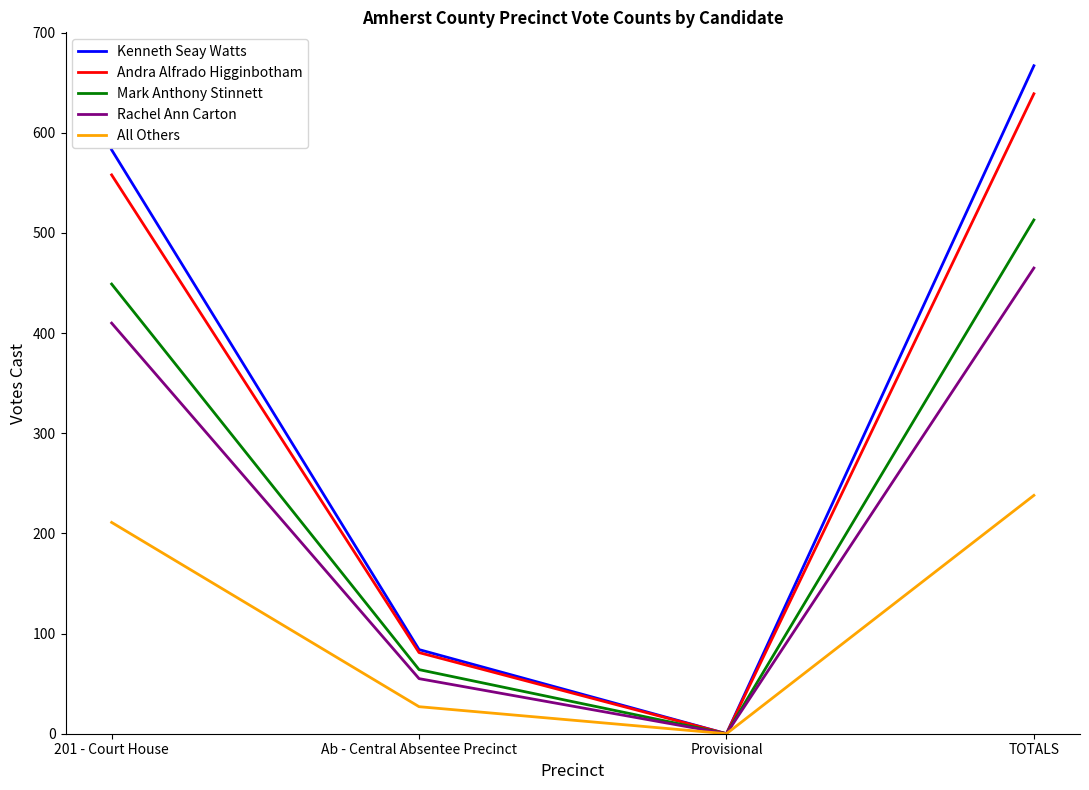

The value of All Others at 201 - Court House is 304. True or false?

False